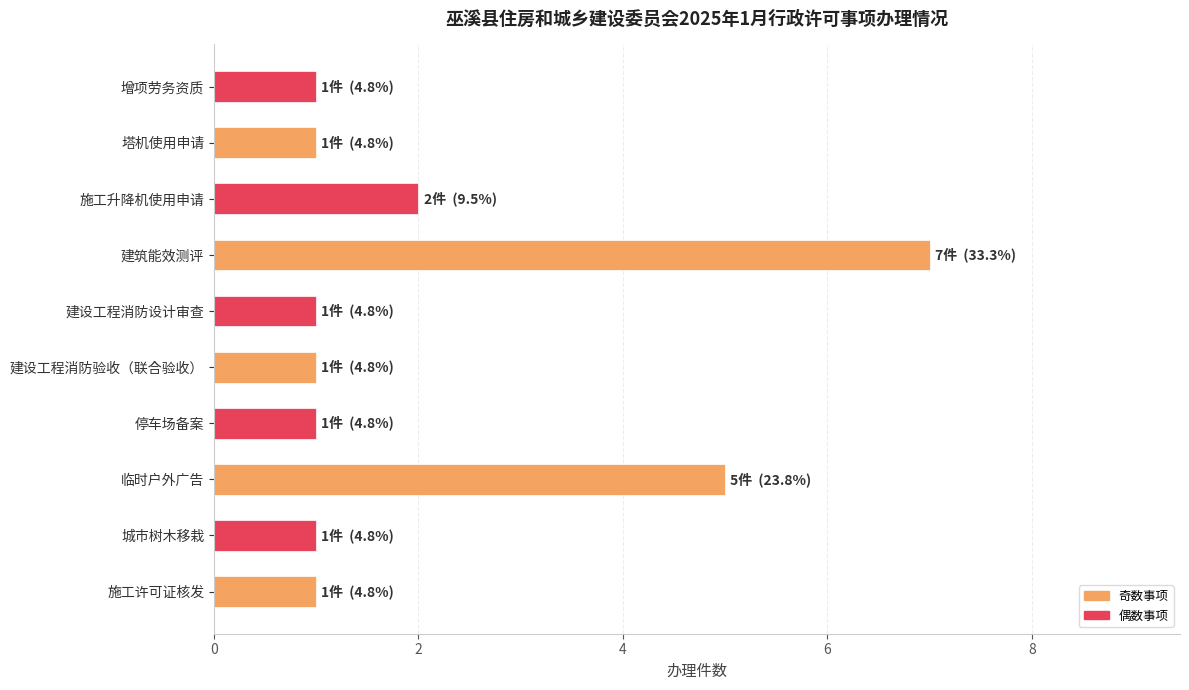

At which label is the value closest to 4?

临时户外广告